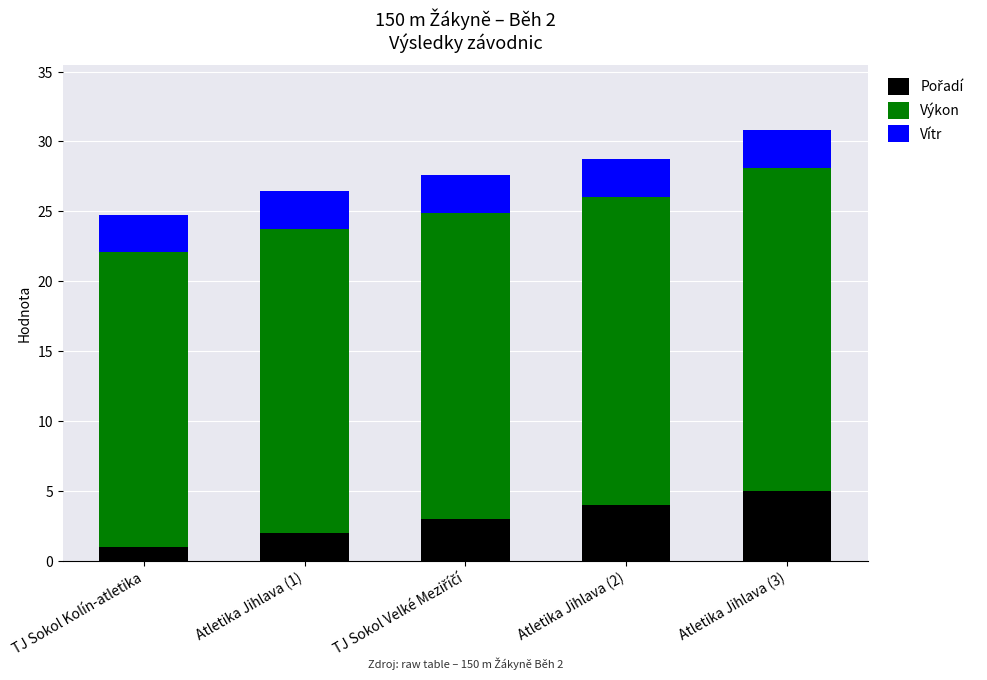

What is the total value across all series at Atletika Jihlava (2)?

28.7